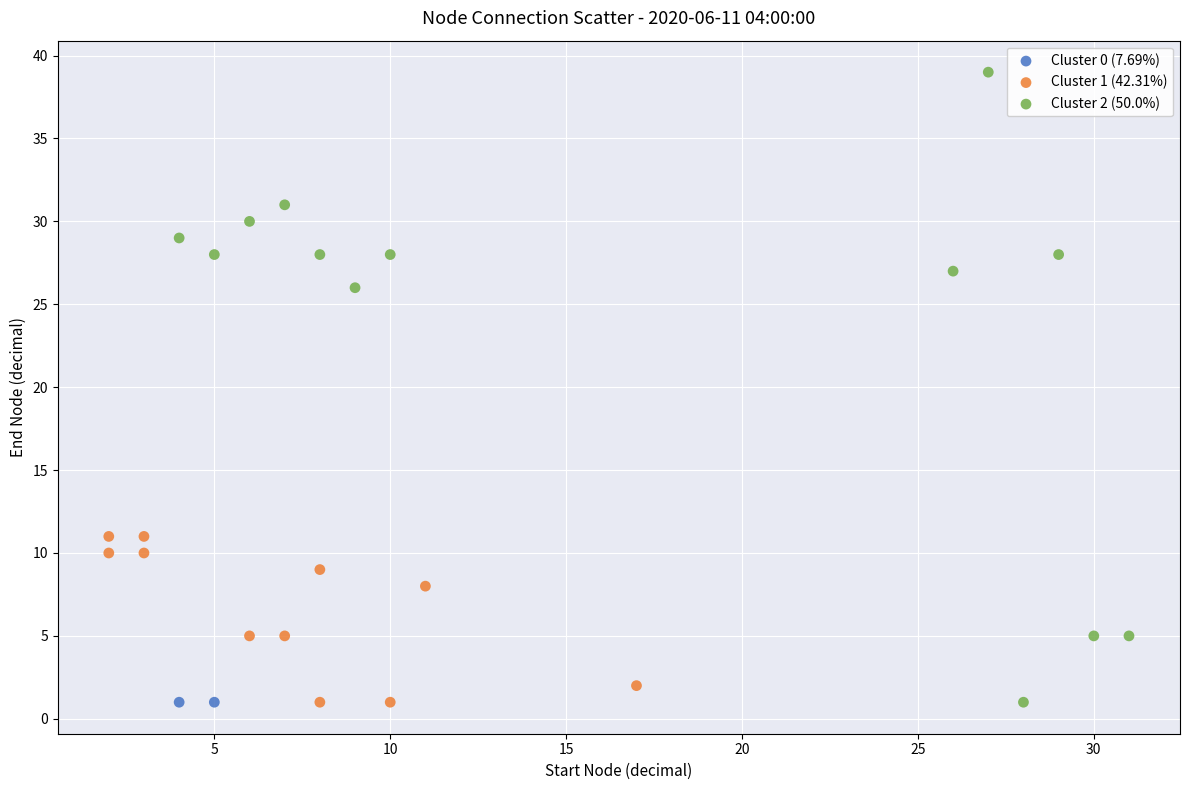

What are all the series names shown in the legend?

Cluster 0 (7.69%), Cluster 1 (42.31%), Cluster 2 (50.0%)